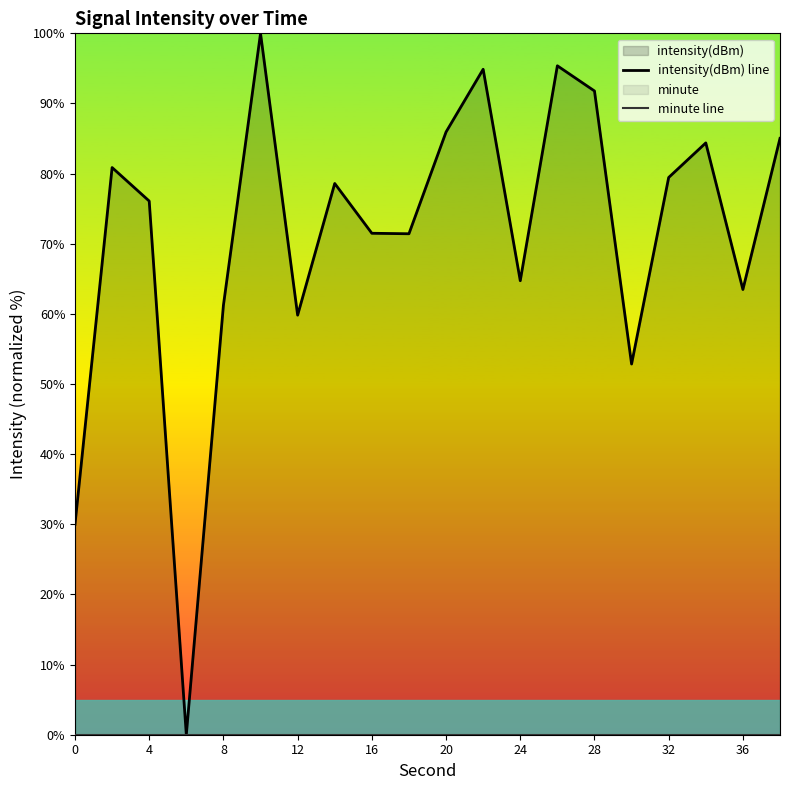

Which series has the largest range (max minus min)?

intensity(dBm) line